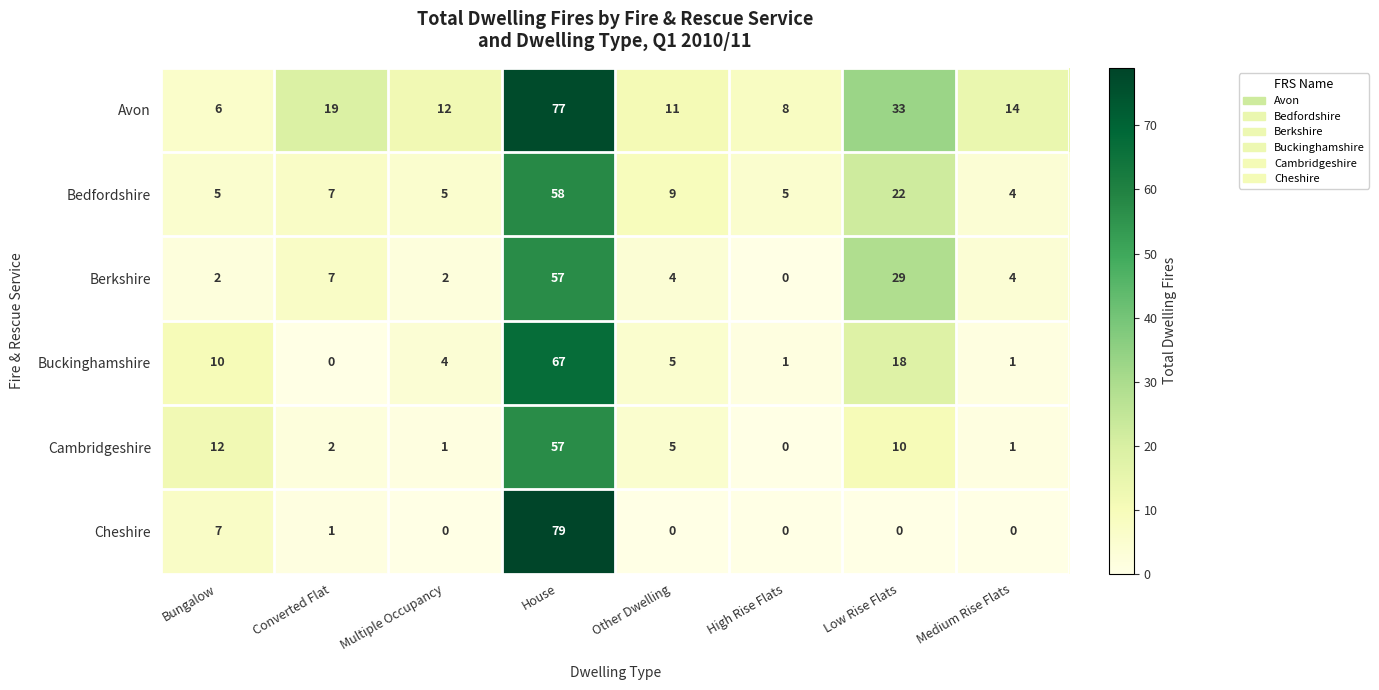

Which series changed the most between Bungalow and House?

Cheshire